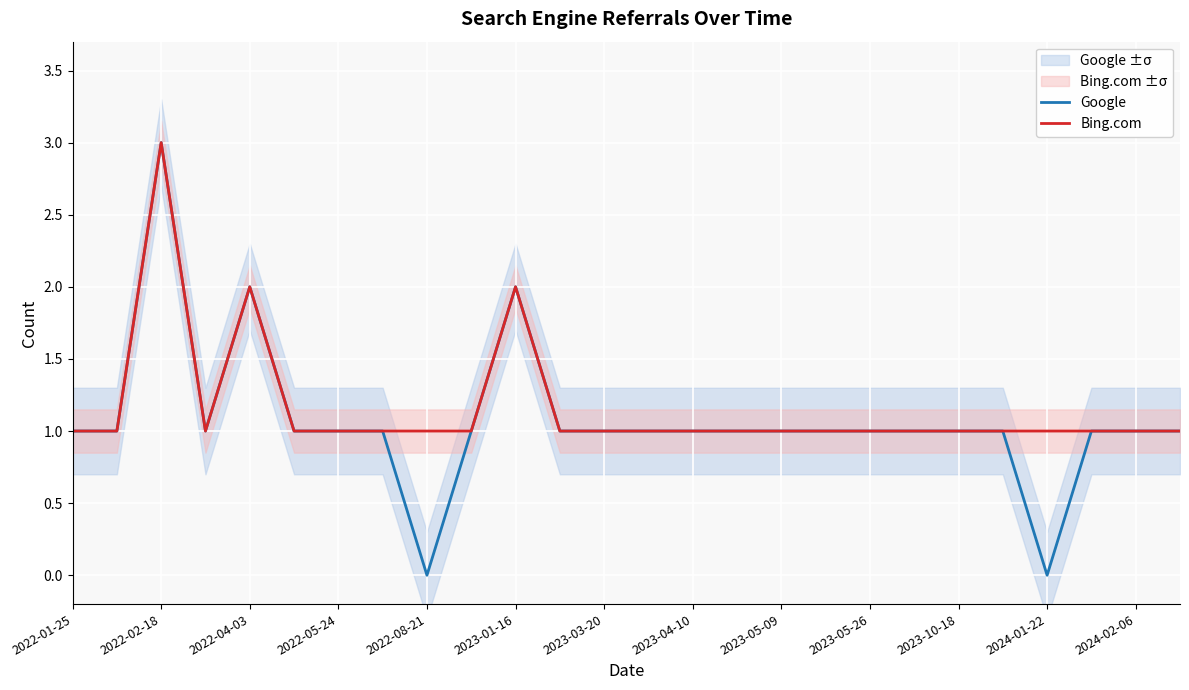

What is the highest value of the Google series?

3